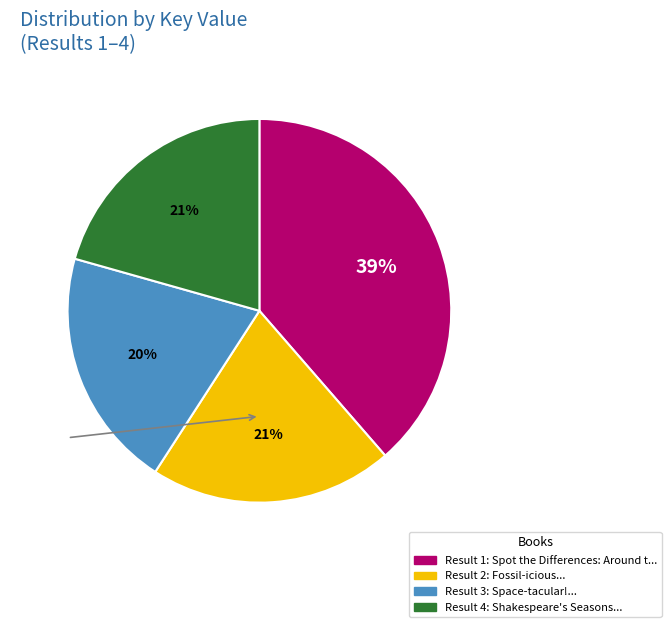

Is there a majority slice in this chart?

No